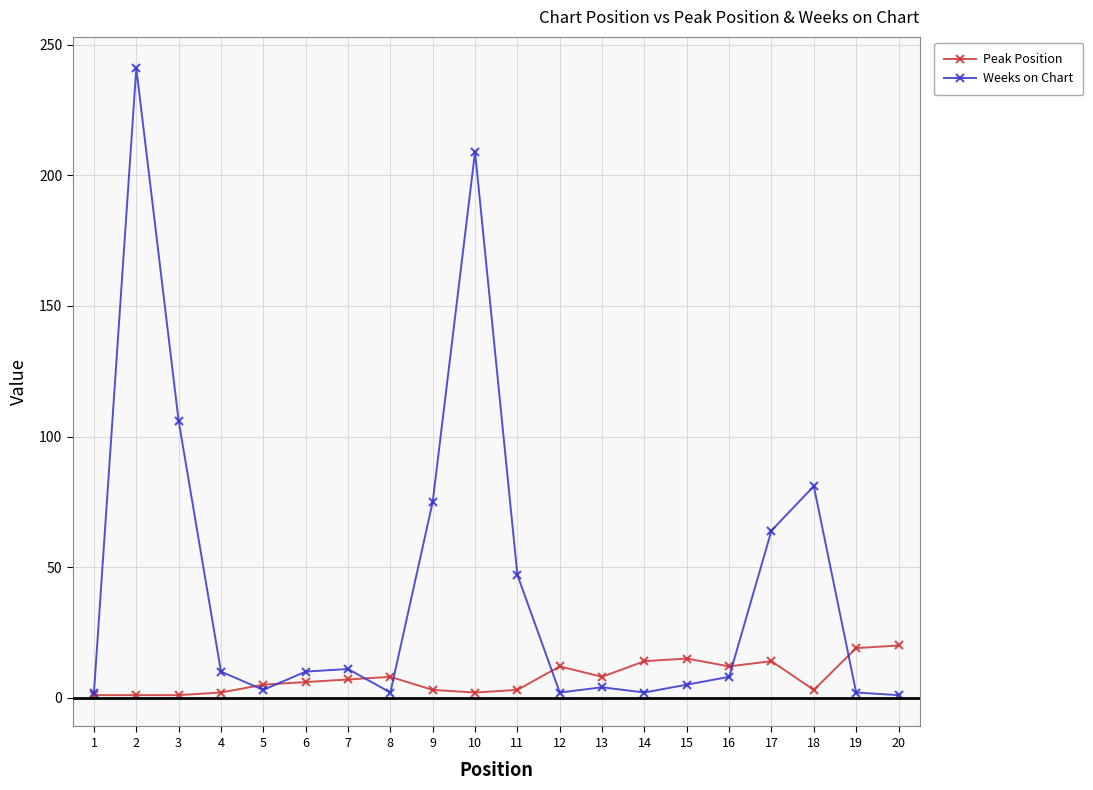

Where is the first local maximum for Weeks on Chart?

2